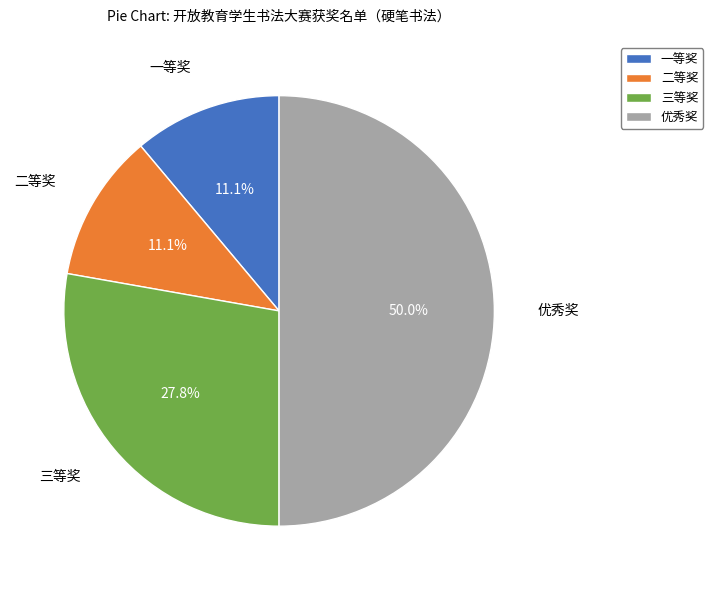

To the nearest percent, what is the difference between the largest and smallest slice percentages?

39%